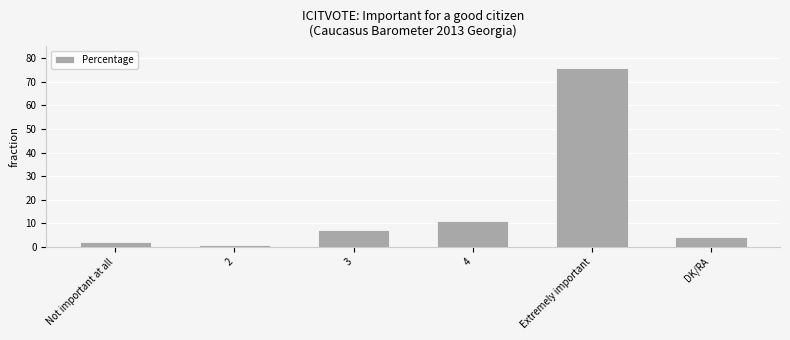

List the labels in order of value, largest first.

Extremely important, 4, 3, DK/RA, Not important at all, 2